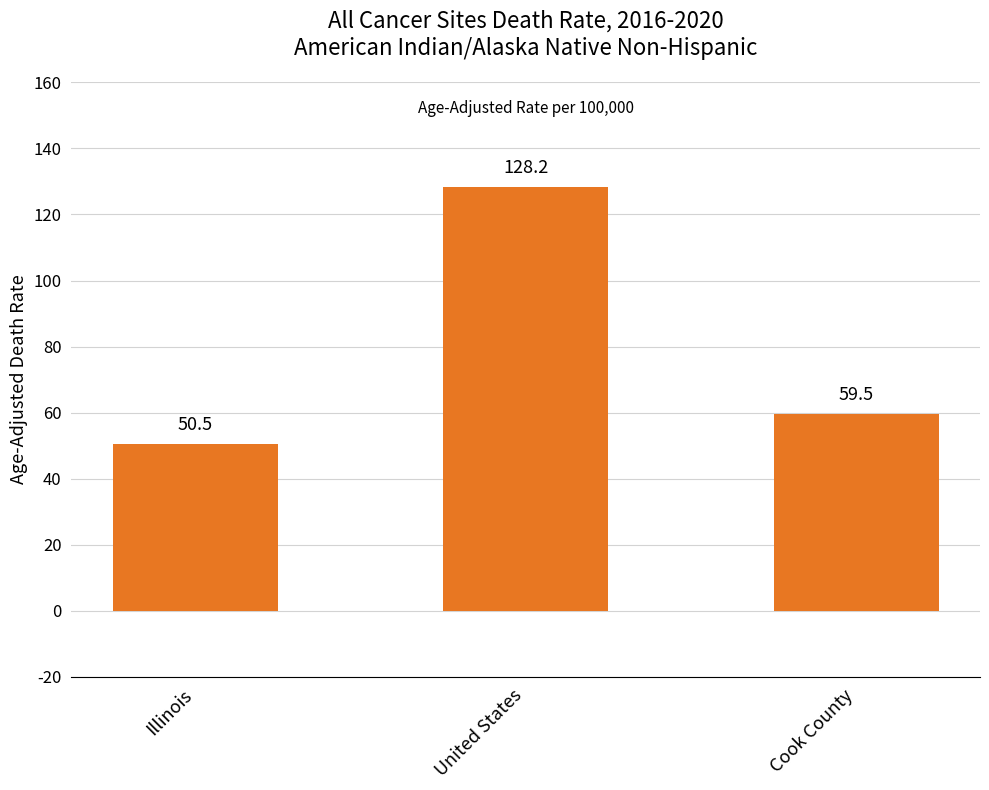

List the labels in order of value, smallest first.

Illinois, Cook County, United States